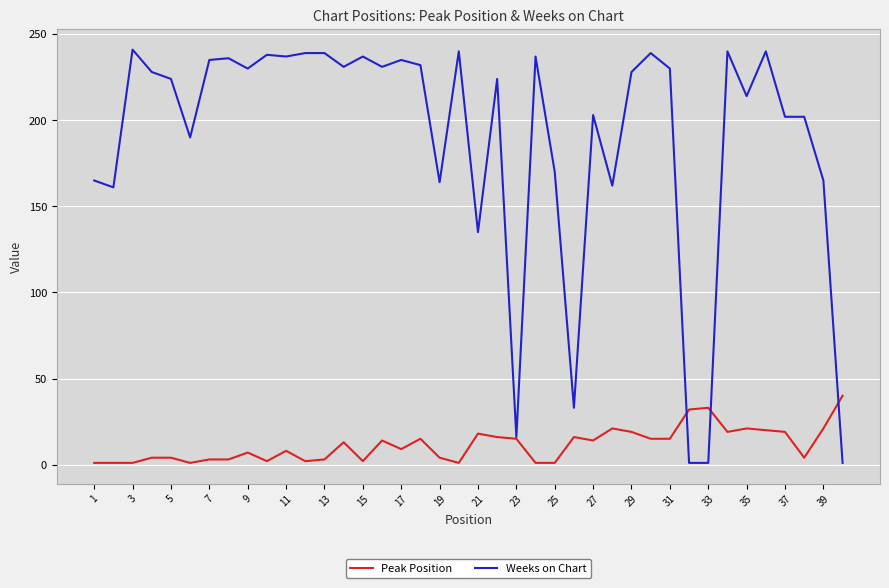

Which series has the largest total across all categories?

Weeks on Chart